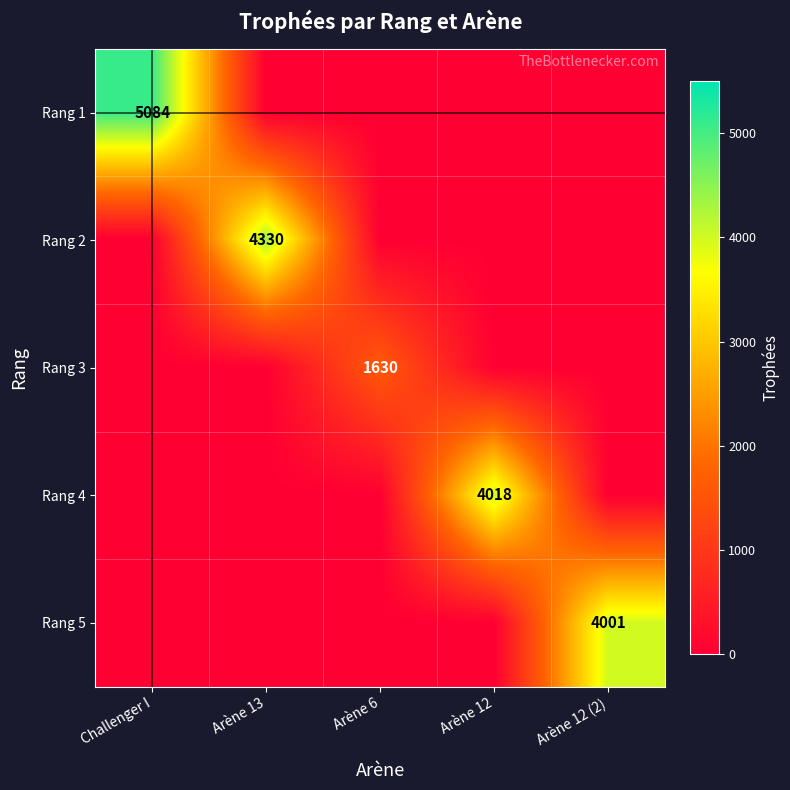

Is it true that Rang 5 equals 1656 at Arène 12 (2)?

False